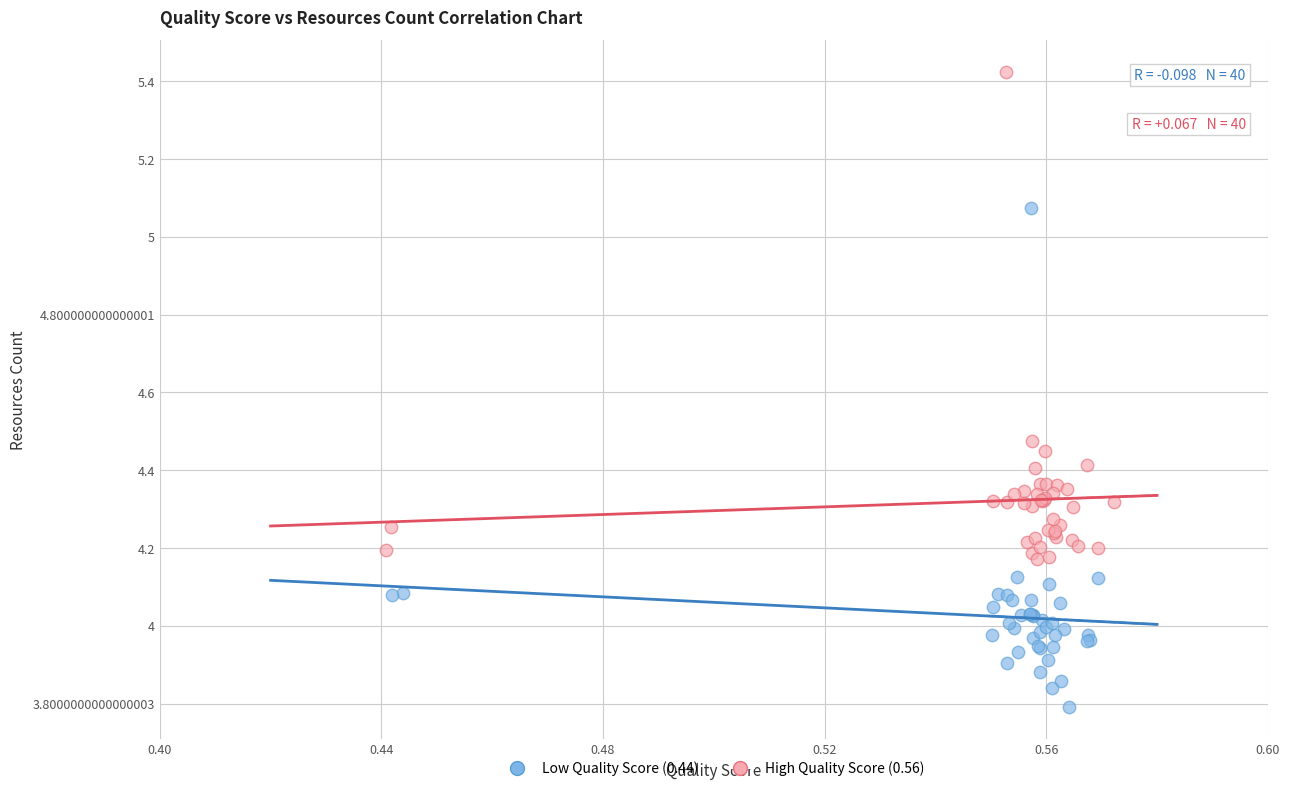

What are all the series names shown in the legend?

Low Quality Score (0.44), High Quality Score (0.56)